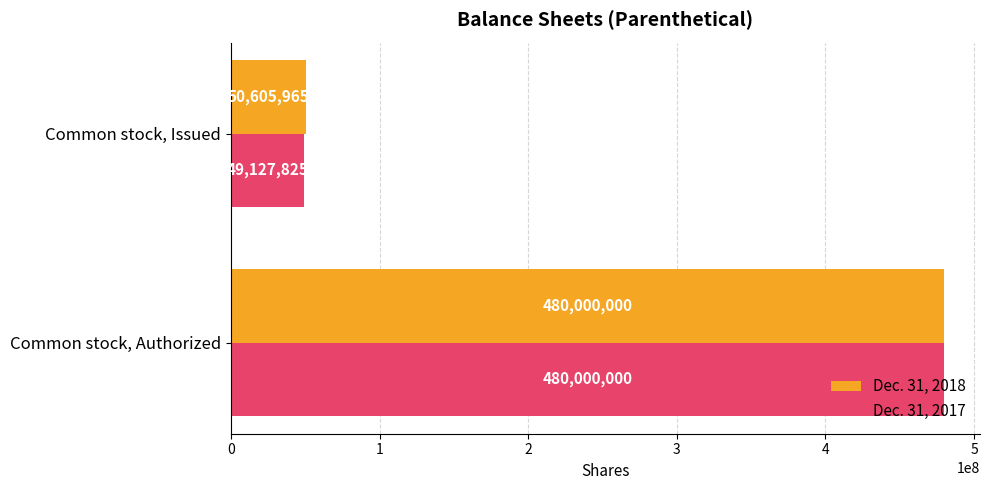

Rank the series at Common stock, Issued from highest to lowest value.

Dec. 31, 2018, Dec. 31, 2017